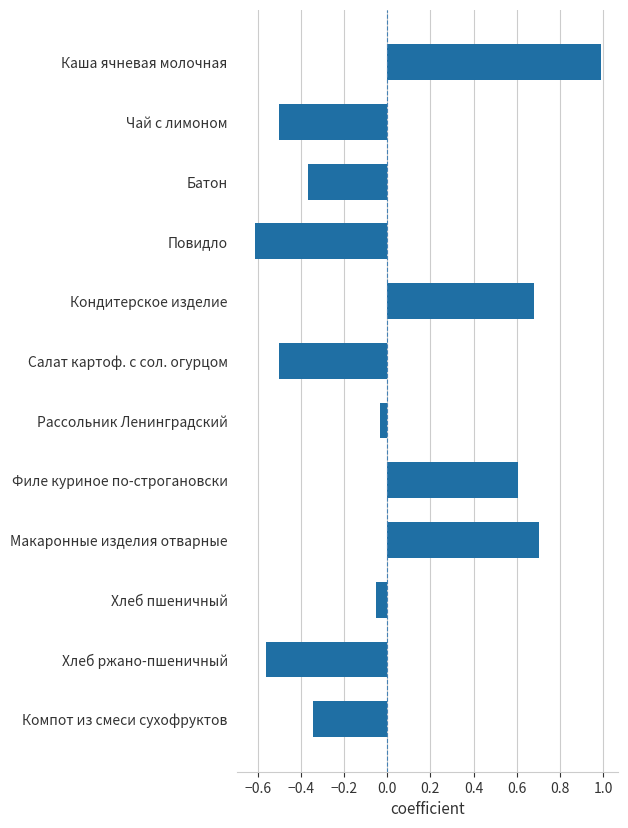

At which category does the chart reach its minimum across all series?

Повидло